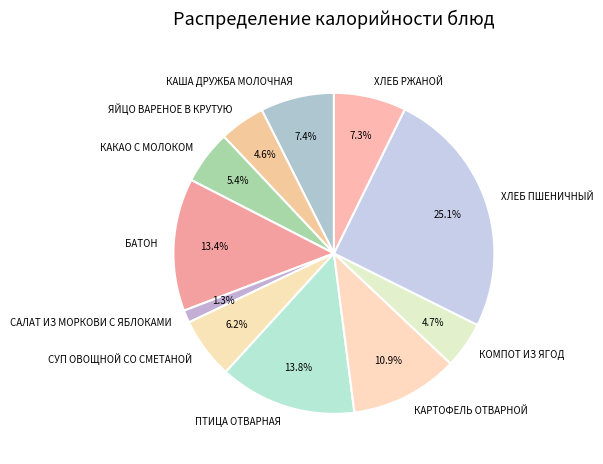

What is the total percentage of ХЛЕБ ПШЕНИЧНЫЙ and БАТОН?

38.5%